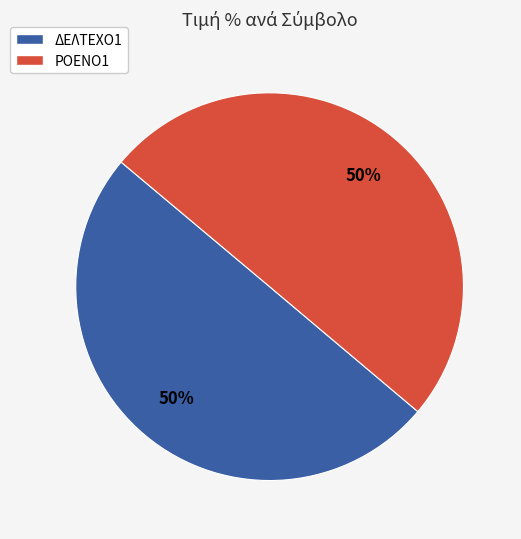

What is the ratio of the value at ΔΕΛΤΕΧΟ1 to the value at ΡΟΕΝΟ1?

1.0